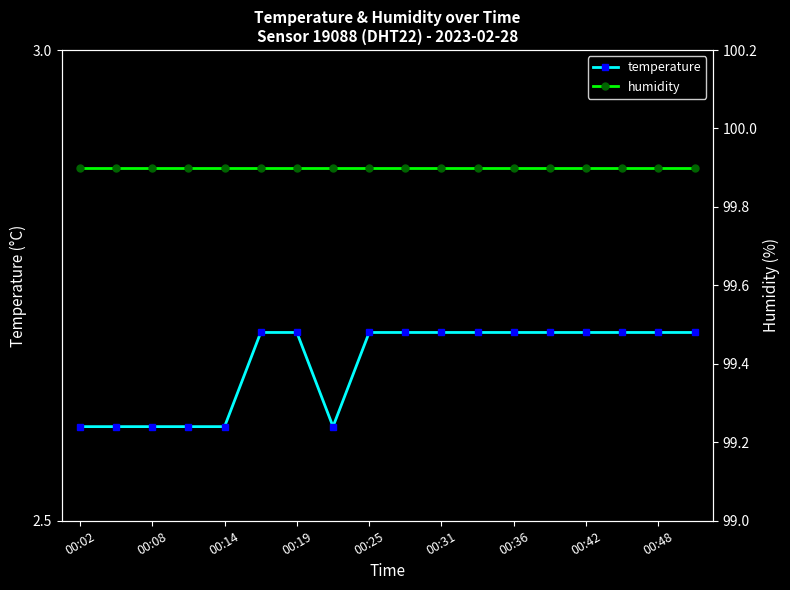

The temperature series shows 1.2 at 00:36. True or false?

False